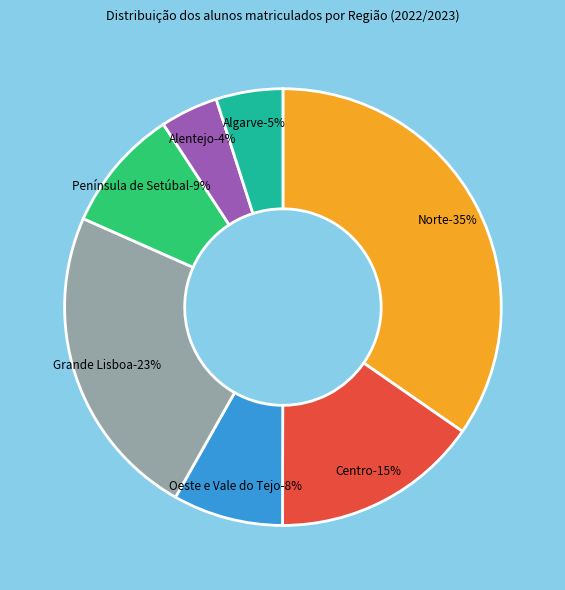

Between Península de Setúbal and Oeste e Vale do Tejo, which is larger?

Península de Setúbal